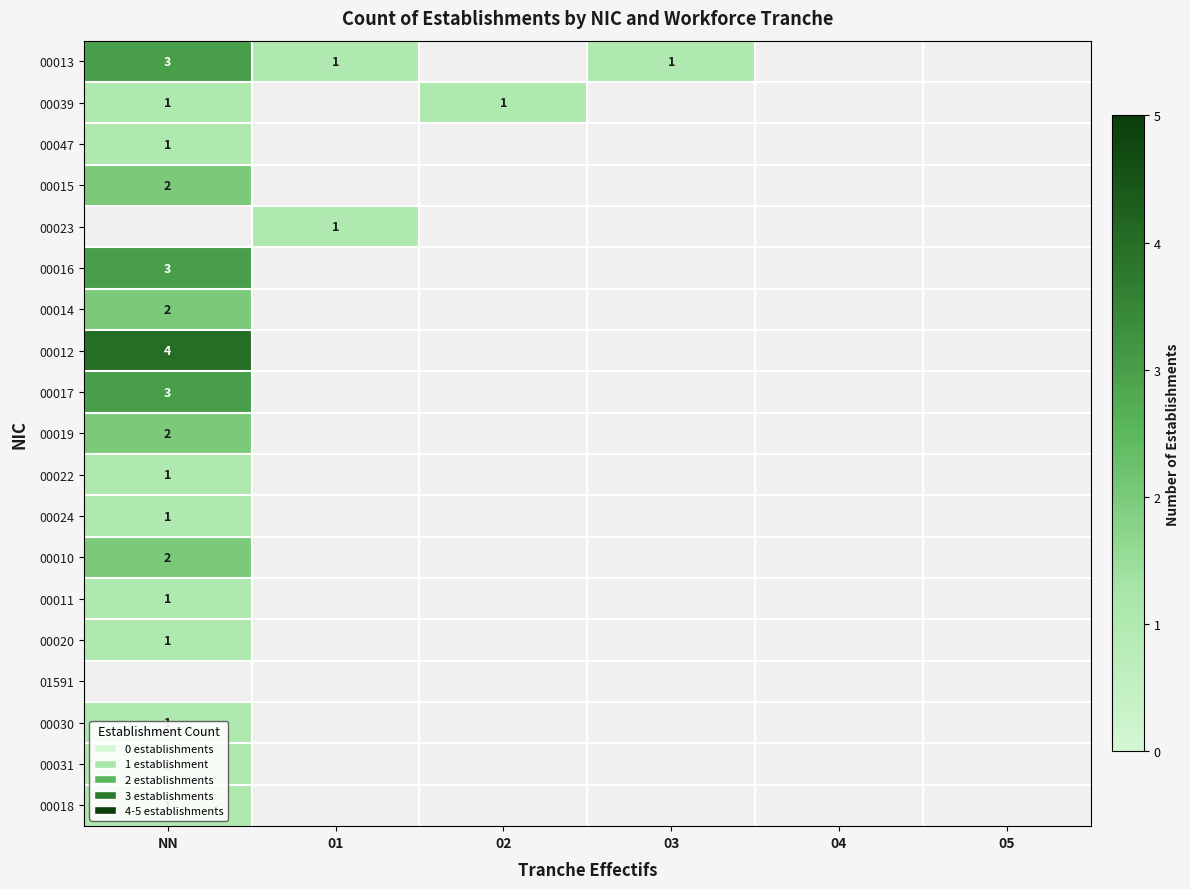

What is the sum of the 00013 values at 03 and NN?

4